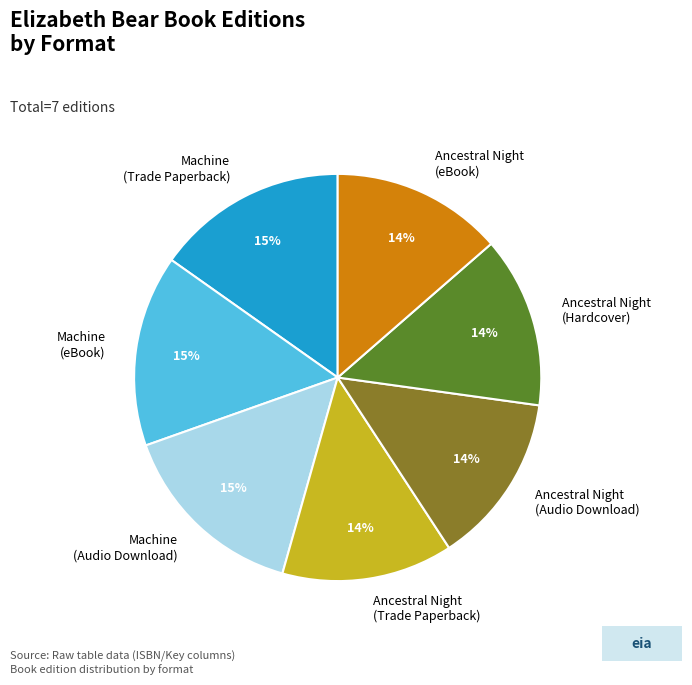

Is the sum of Ancestral Night (Hardcover) and Machine (Audio Download) greater than half?

No